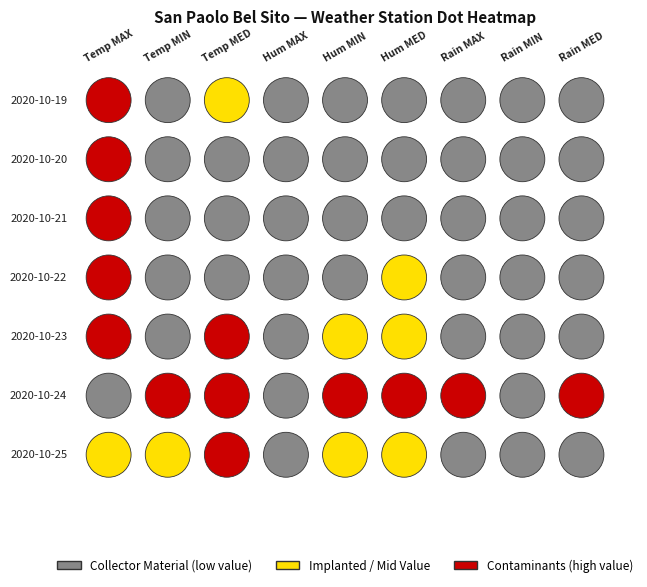

What is the difference between the maximum and minimum values in the 2020-10-19 series?

100.0